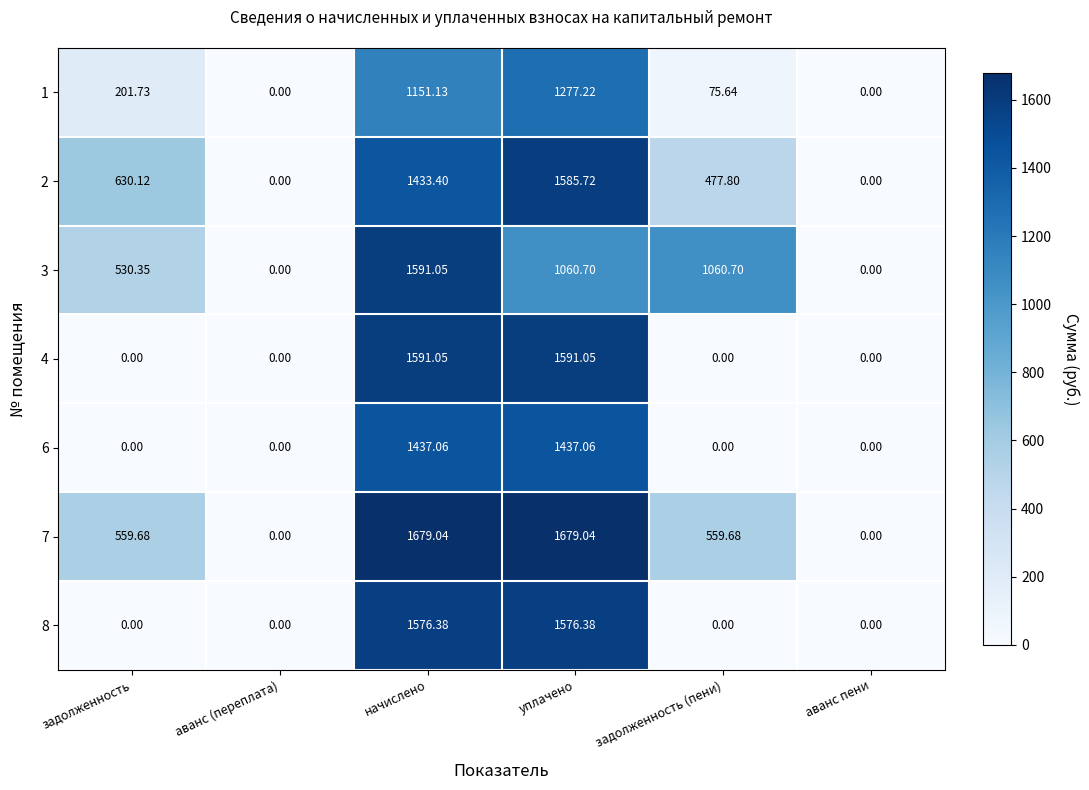

At which category is the sum across all series the highest?

начислено